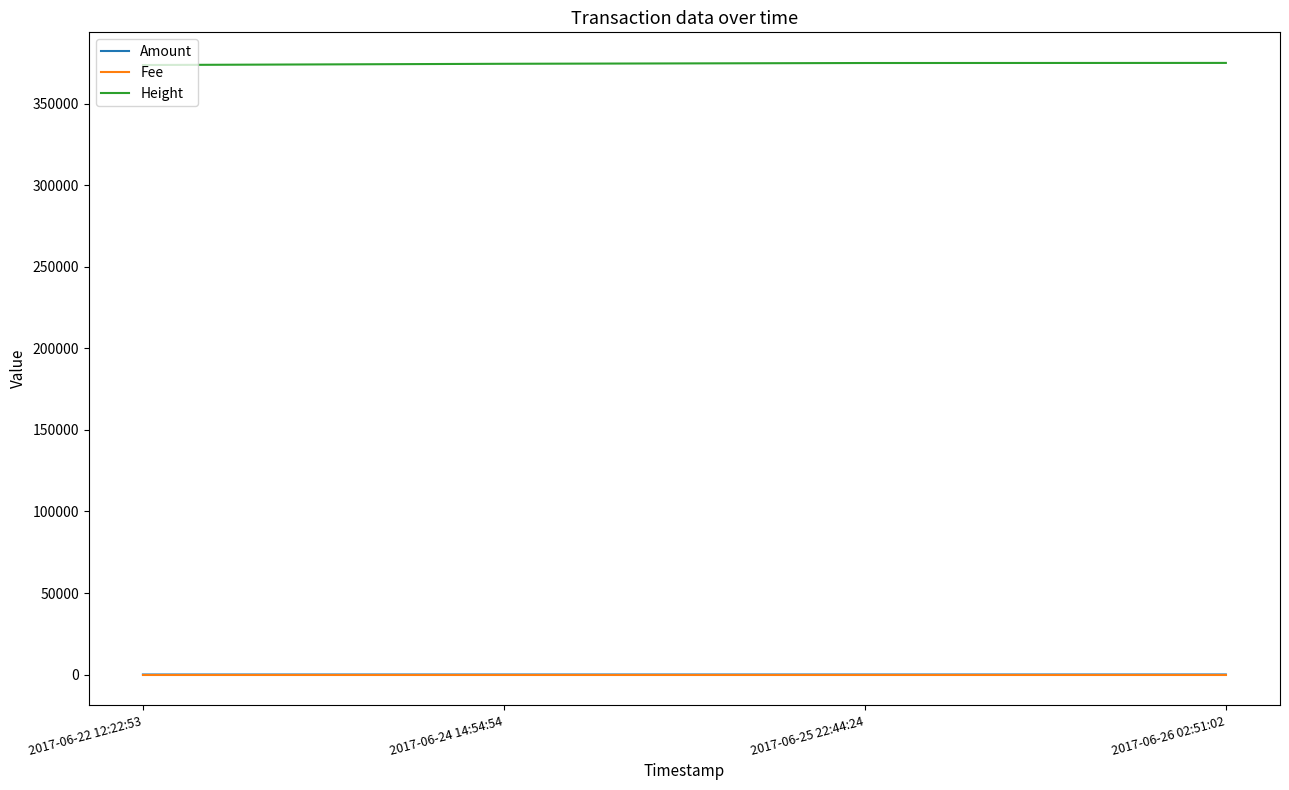

True or false: Amount and Height intersect in this chart.

False